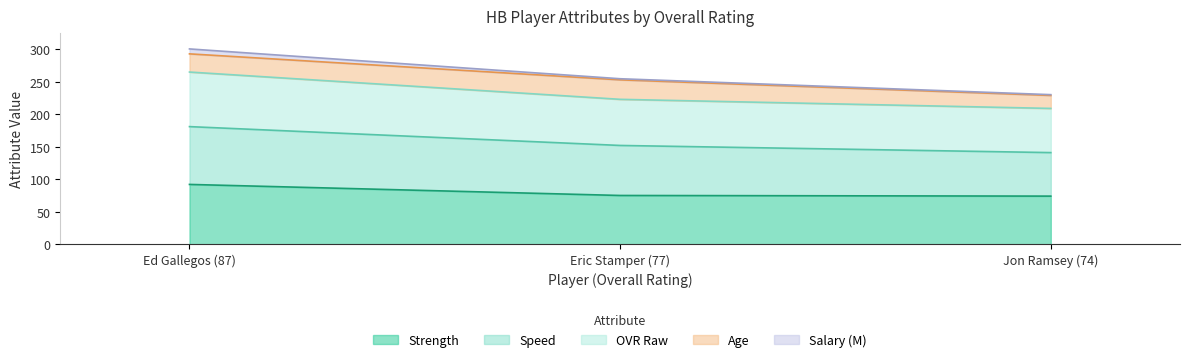

At which category is the sum across all series the highest?

Ed Gallegos (87)